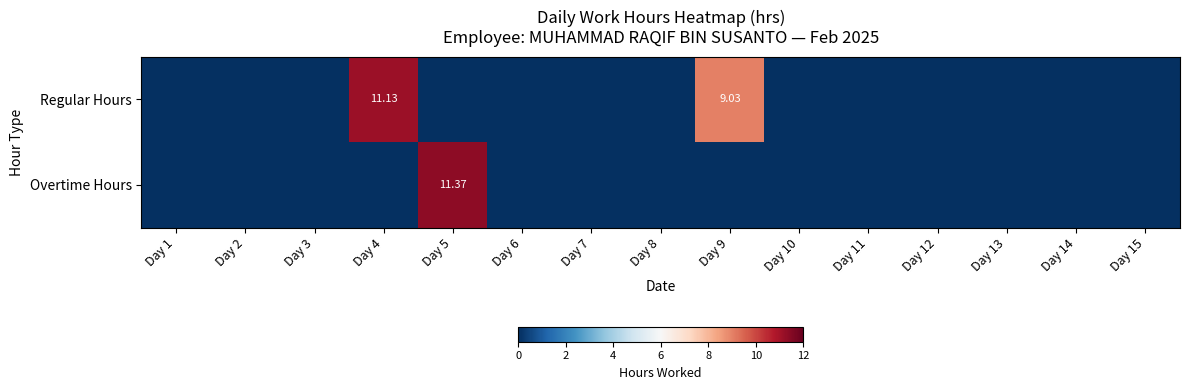

Rank the categories by Regular Hours value from highest to lowest.

Day 4, Day 9, Day 1, Day 2, Day 3, Day 5, Day 6, Day 7, Day 8, Day 10, Day 11, Day 12, Day 13, Day 14, Day 15